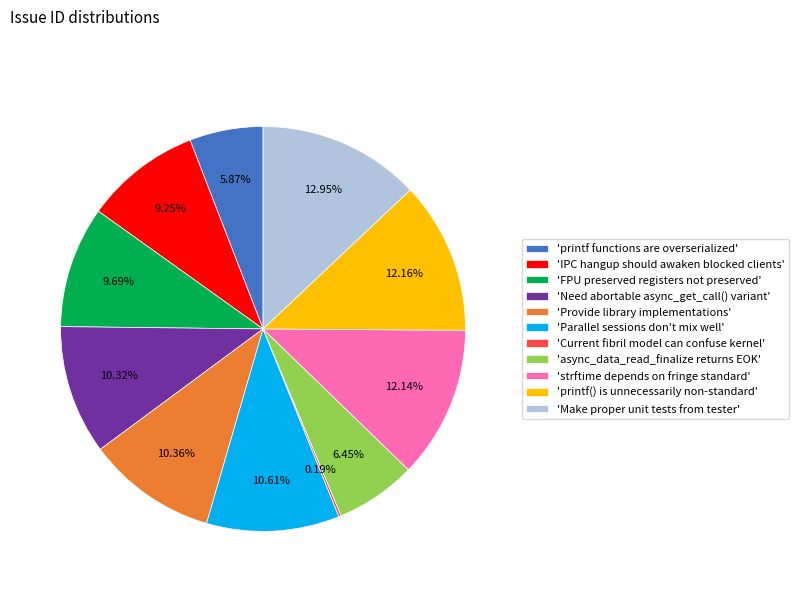

Is the sum of 'Make proper unit tests from tester' and 'strftime depends on fringe standard' greater than half?

No